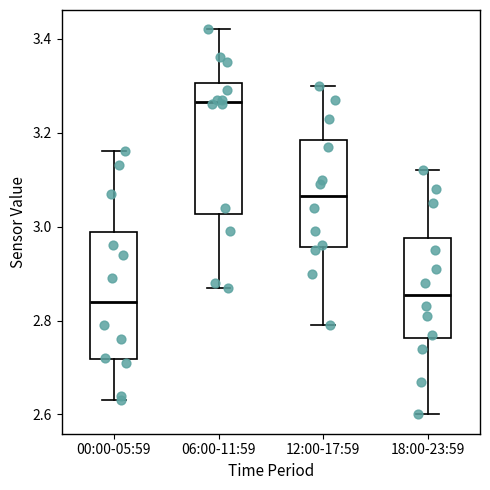

Reading left to right, transcribe this box plot: for each box, give where its median line is, the range the box spans, and where its two whiskers end, as read against the y-axis. The values are not printed on the chart, so give them approximately, as read against the axis.

00:00-05:59: median 2.84, box 2.72 to 2.98, whiskers 2.64 to 3.16
06:00-11:59: median 3.26, box 3.02 to 3.30, whiskers 2.88 to 3.42
12:00-17:59: median 3.06, box 2.96 to 3.18, whiskers 2.80 to 3.30
18:00-23:59: median 2.86, box 2.76 to 2.98, whiskers 2.60 to 3.12